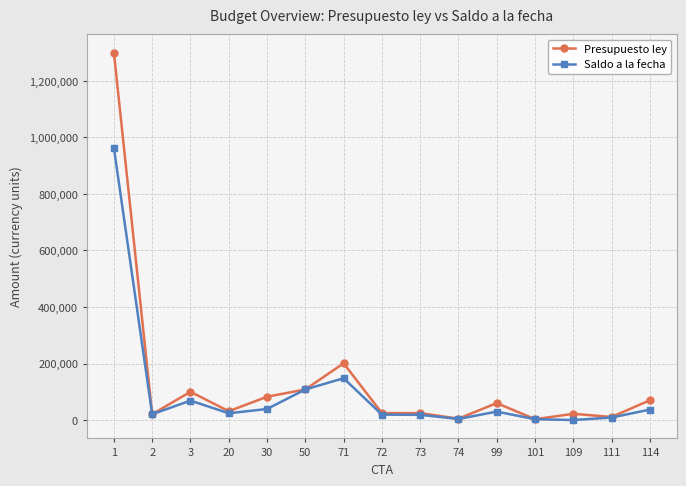

What is the difference between the Saldo a la fecha values at 30 and 109?

39100.0